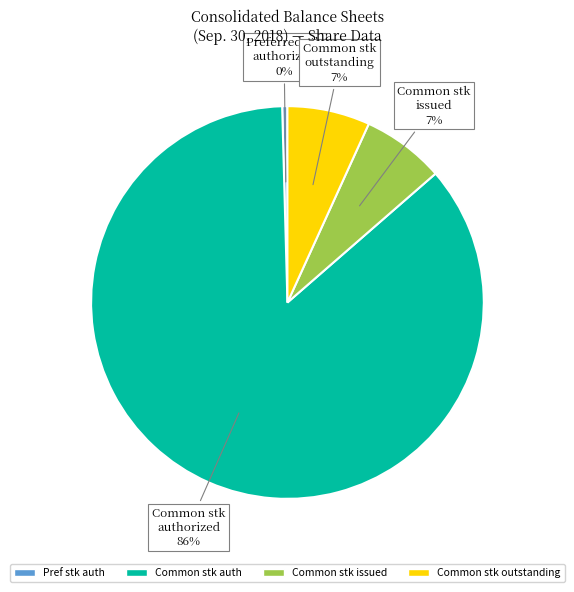

To the nearest percent, what is the combined percentage of Common stk outstanding and Common stk auth?

93%